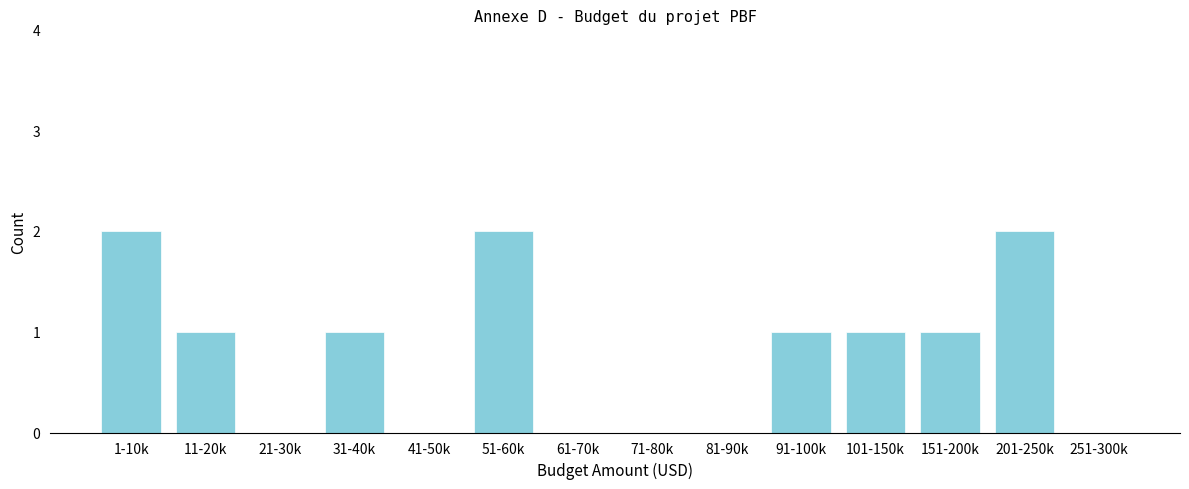

Reading left to right, extract all data points from this chart.

1-10k=2	11-20k=1	21-30k=0	31-40k=1	41-50k=0	51-60k=2	61-70k=0	71-80k=0	81-90k=0	91-100k=1	101-150k=1	151-200k=1	201-250k=2	251-300k=0